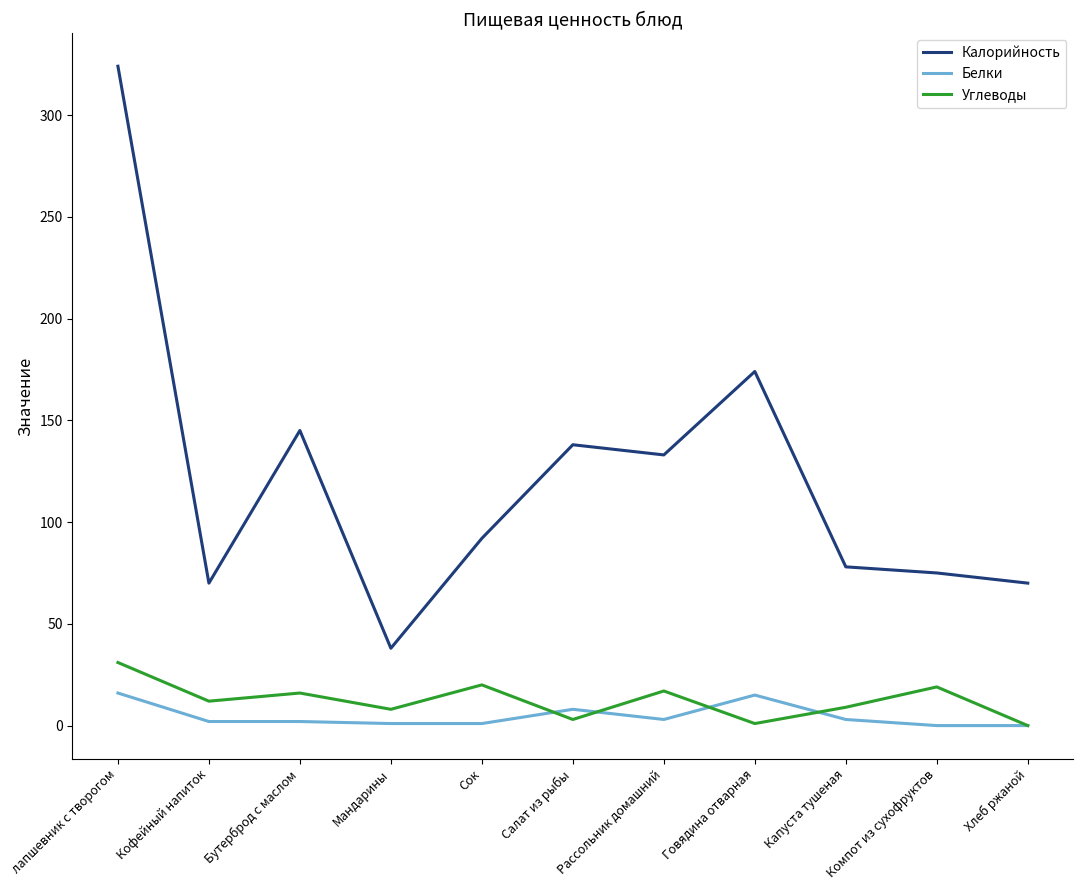

True or false: Белки and Калорийность cross at least once.

False